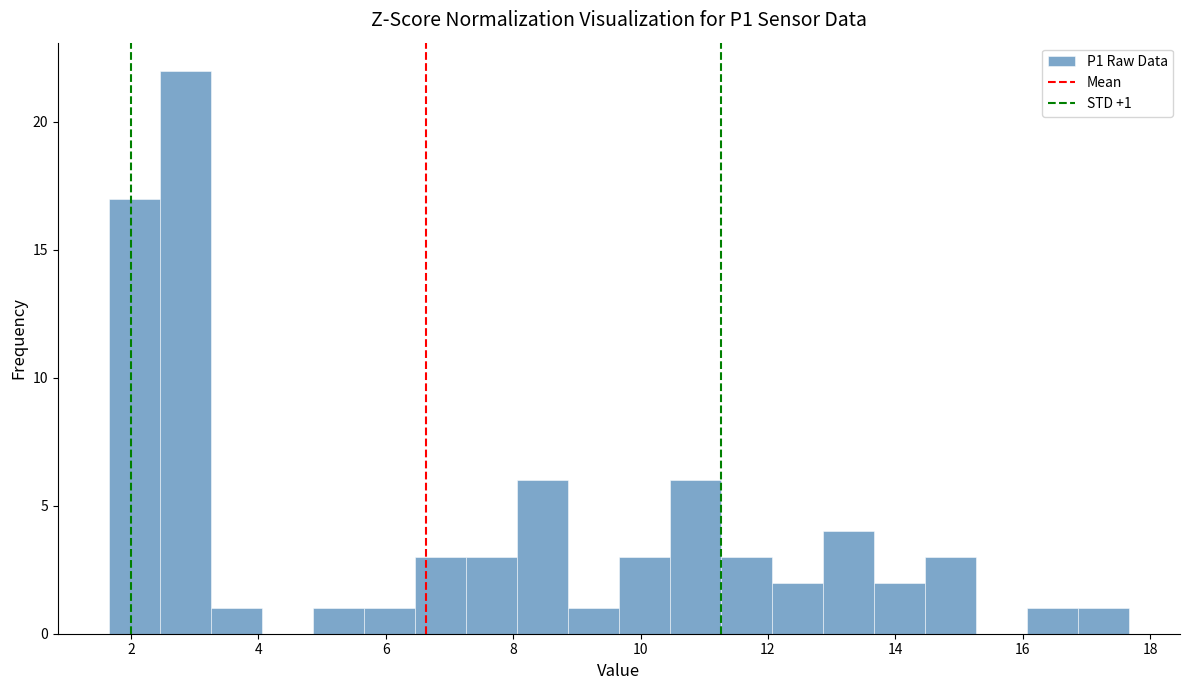

Over which range of the x-axis is the bar tallest?

2.4 to 3.2